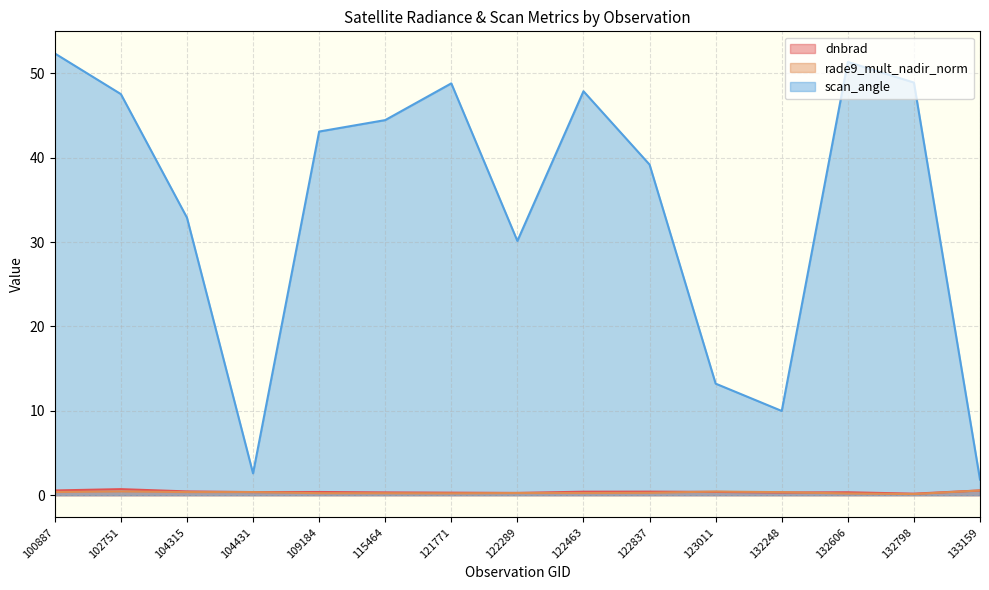

Between which two adjacent categories do dnbrad and rade9_mult_nadir_norm first intersect?

104315 and 104431